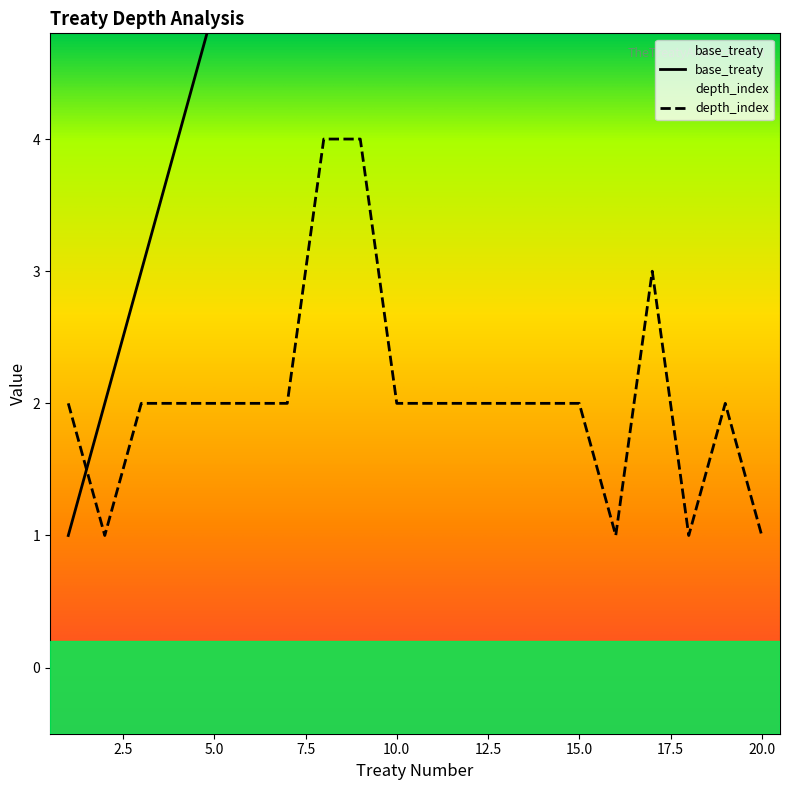

What value does the depth_index series have at 9?

4